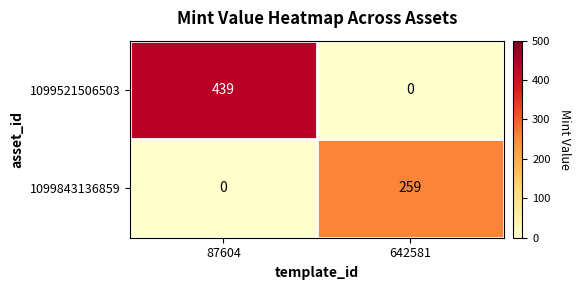

Count the number of categories in the chart.

2